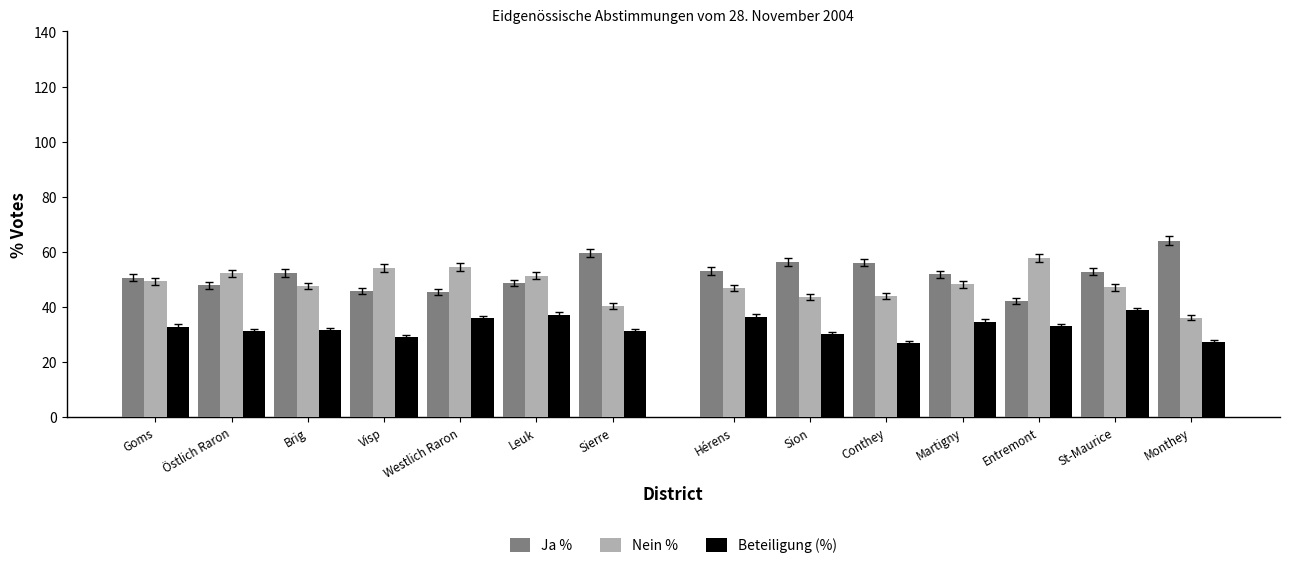

The value of Beteiligung (%) at Hérens is 8.6. True or false?

False